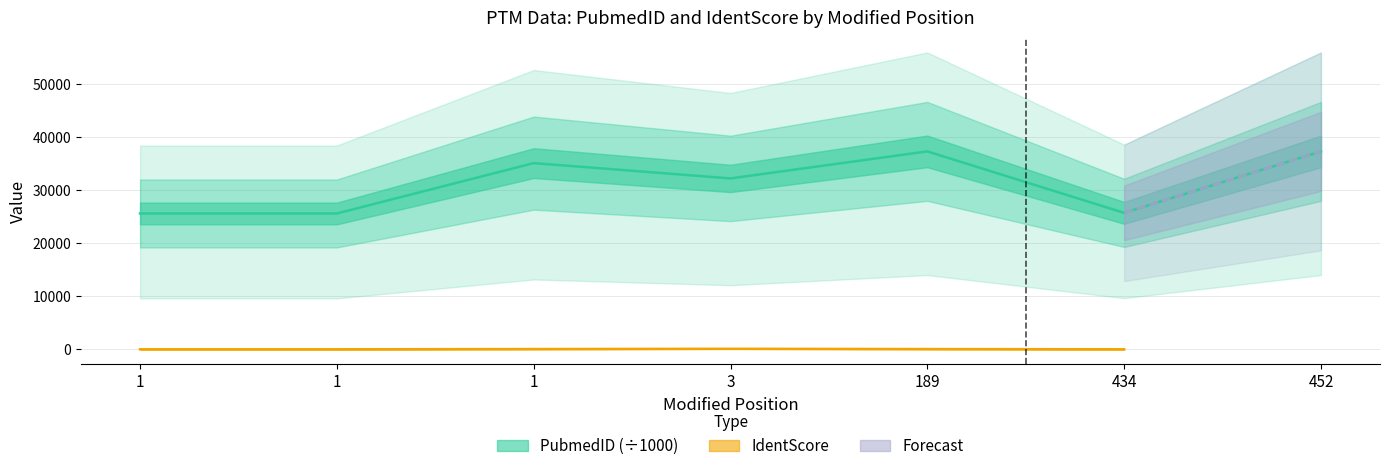

At which category does the data reach its first local peak?

1